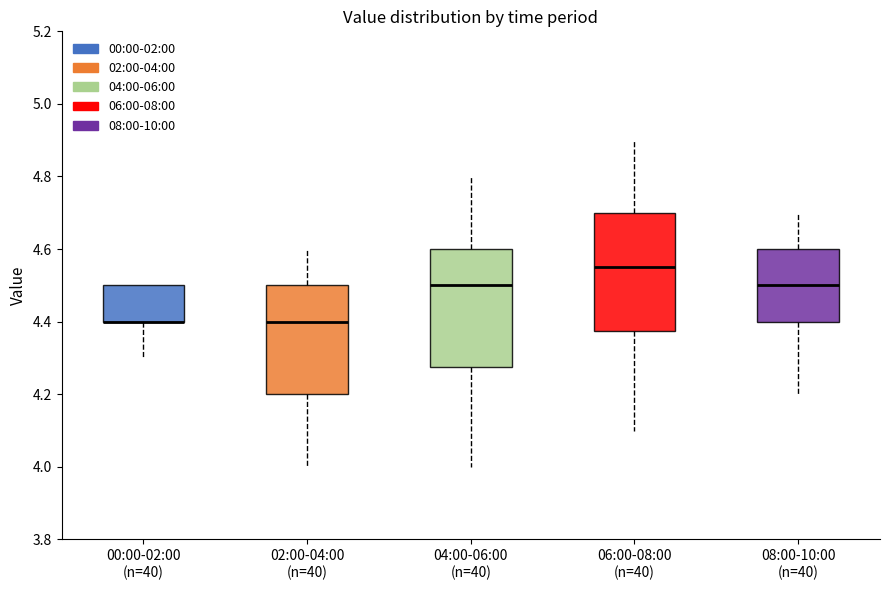

Reading left to right, read every box against the y-axis: the position of its median line, the range the box covers, and the ends of its whiskers. The values are not printed on the chart, so give them approximately, as read against the axis.

00:00-02:00 (n=40): median 4.40 (drawn on the box's lower edge), box 4.40 to 4.50, whiskers 4.30 to 4.50
02:00-04:00 (n=40): median 4.40, box 4.20 to 4.50, whiskers 4.00 to 4.60
04:00-06:00 (n=40): median 4.50, box 4.28 to 4.60, whiskers 4.00 to 4.80
06:00-08:00 (n=40): median 4.56, box 4.38 to 4.70, whiskers 4.10 to 4.90
08:00-10:00 (n=40): median 4.50, box 4.40 to 4.60, whiskers 4.20 to 4.70